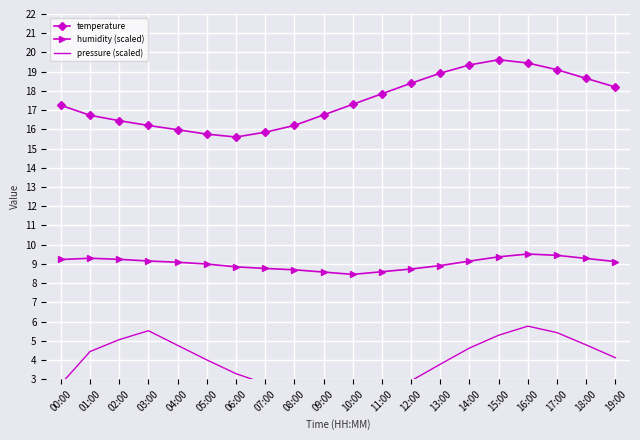

What is the difference between the maximum and second lowest values in the pressure (scaled) series?

3.8